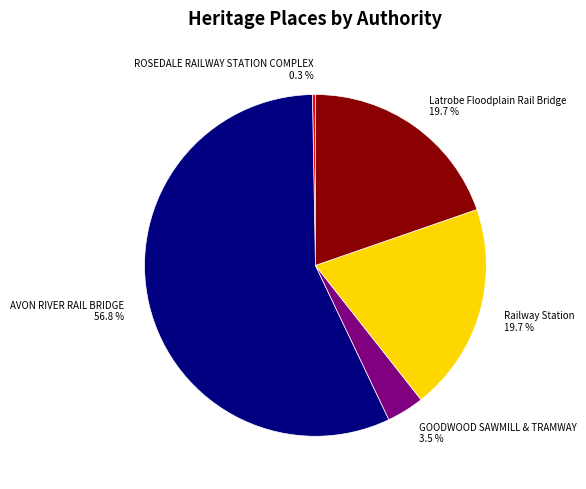

Is it true that Railway Station is 6% of the pie?

False